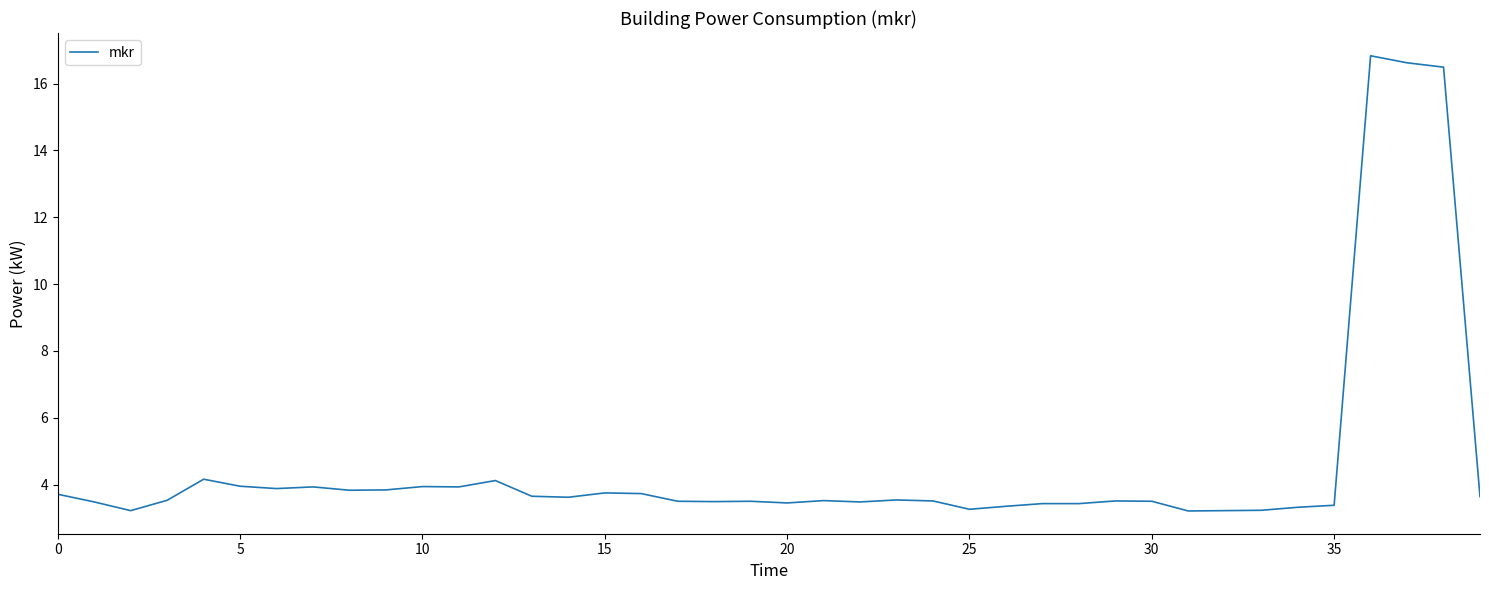

What is the difference between the maximum and minimum values?

13.6